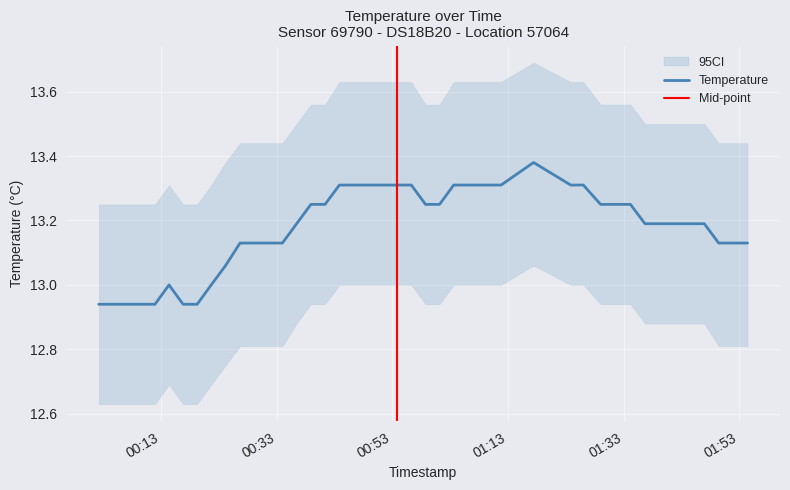

What is the label of the 4th point from the right?

2022-10-16T01:46:58